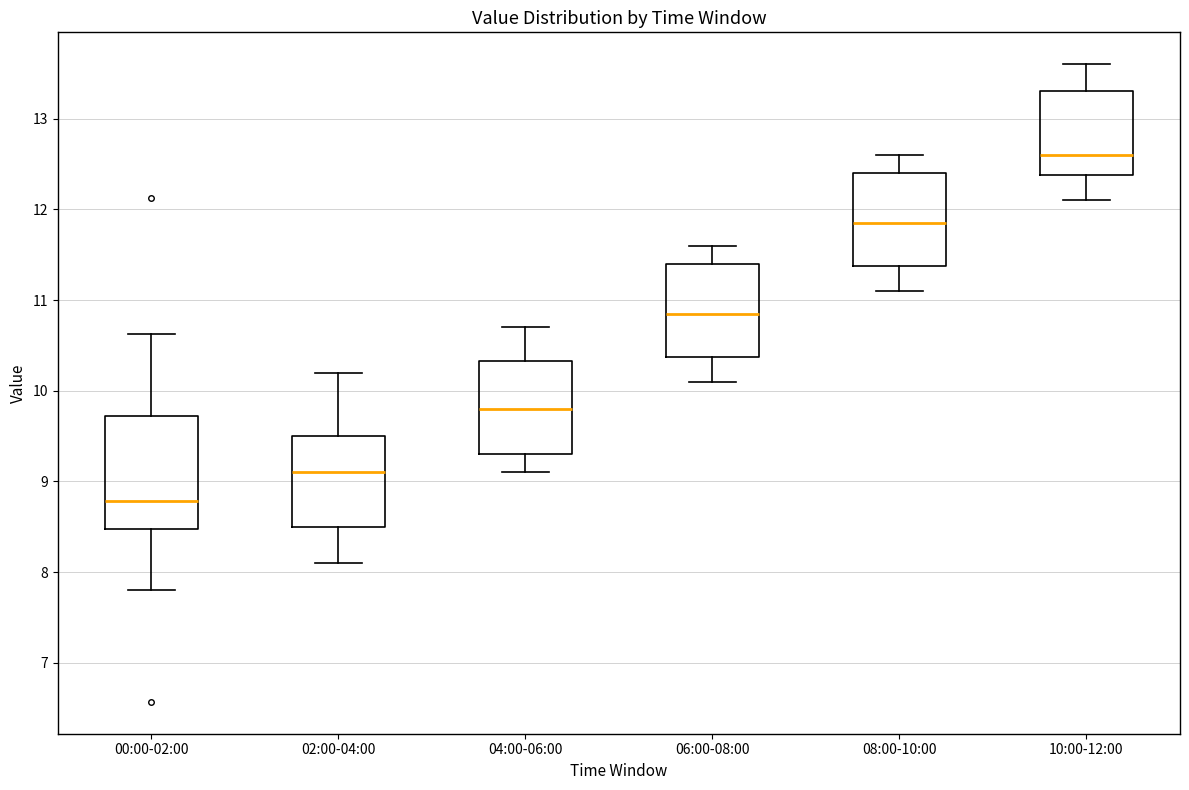

Which box's median line is the lowest?

00:00-02:00